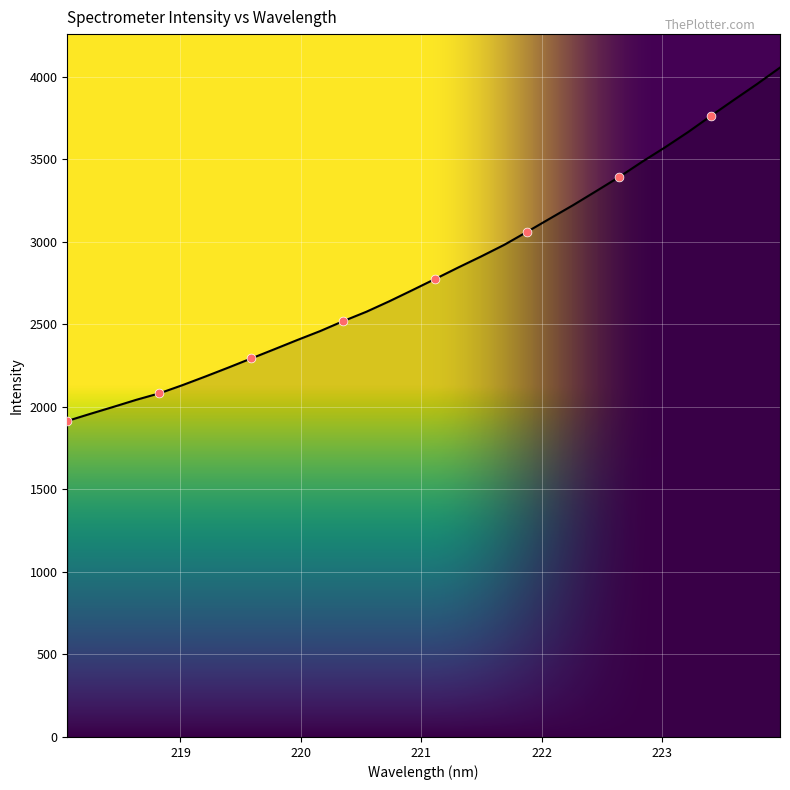

What is the difference between the maximum and minimum values?

2141.4